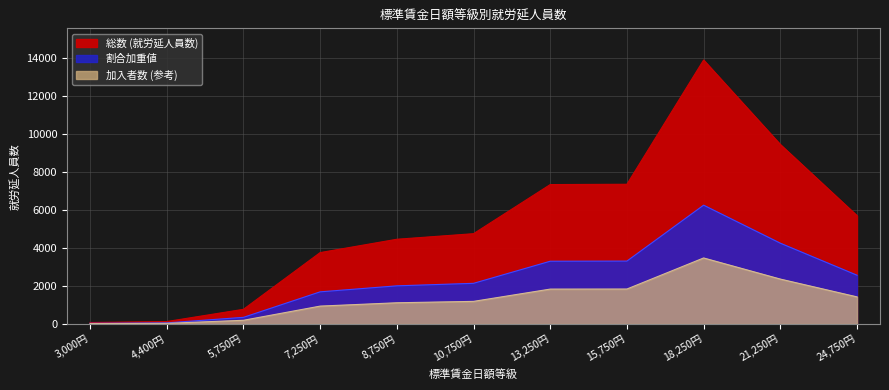

The chart shows a value of 126 at 4,400円. True or false?

True